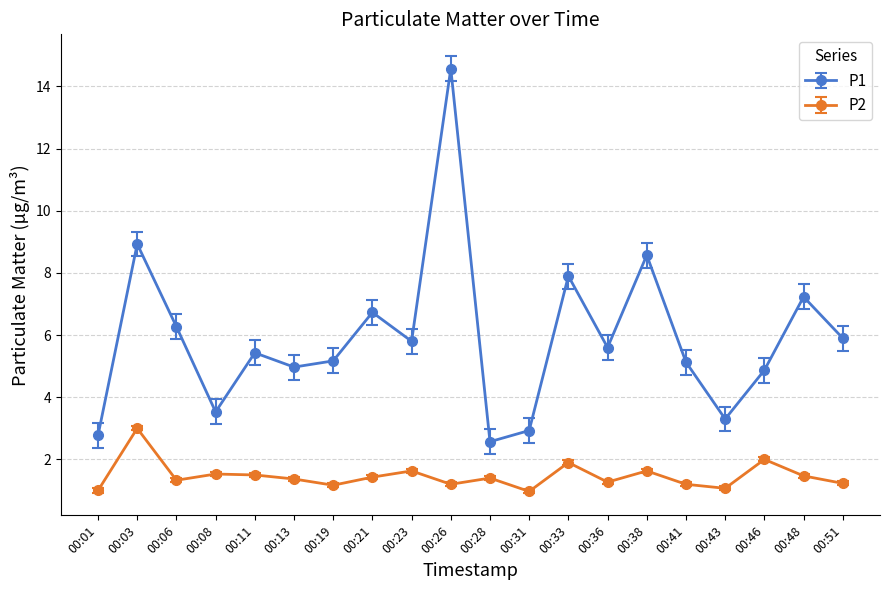

Rank the series by their maximum value, from highest to lowest.

P1, P2